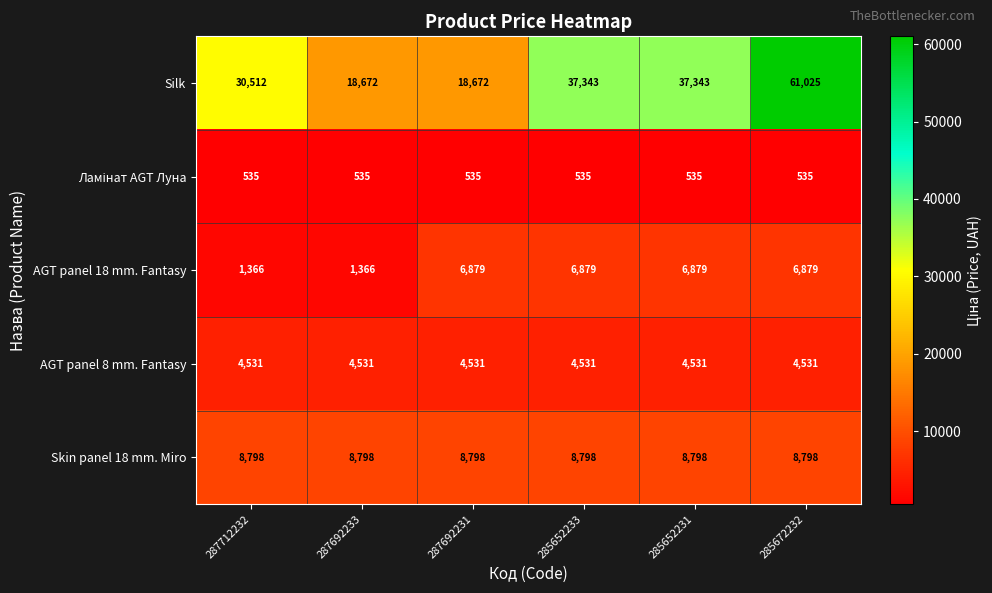

What is the total value across all series at 285652233?

58086